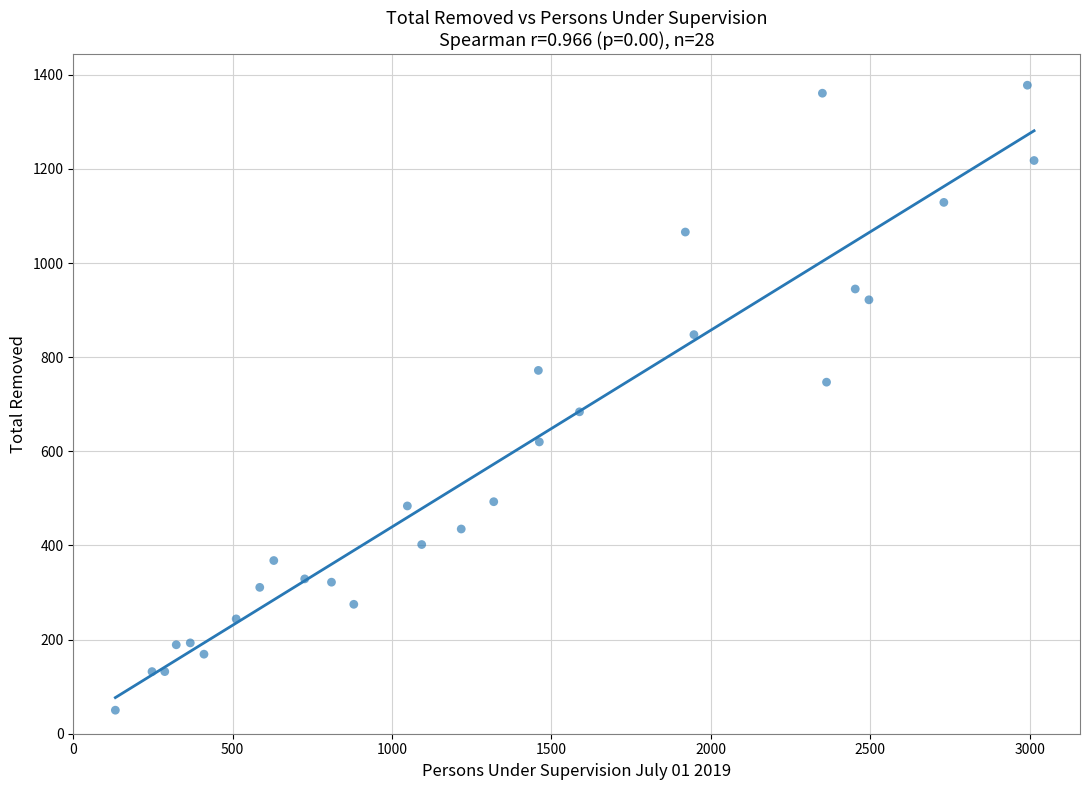

What is the range of X values (max minus min)?

2882